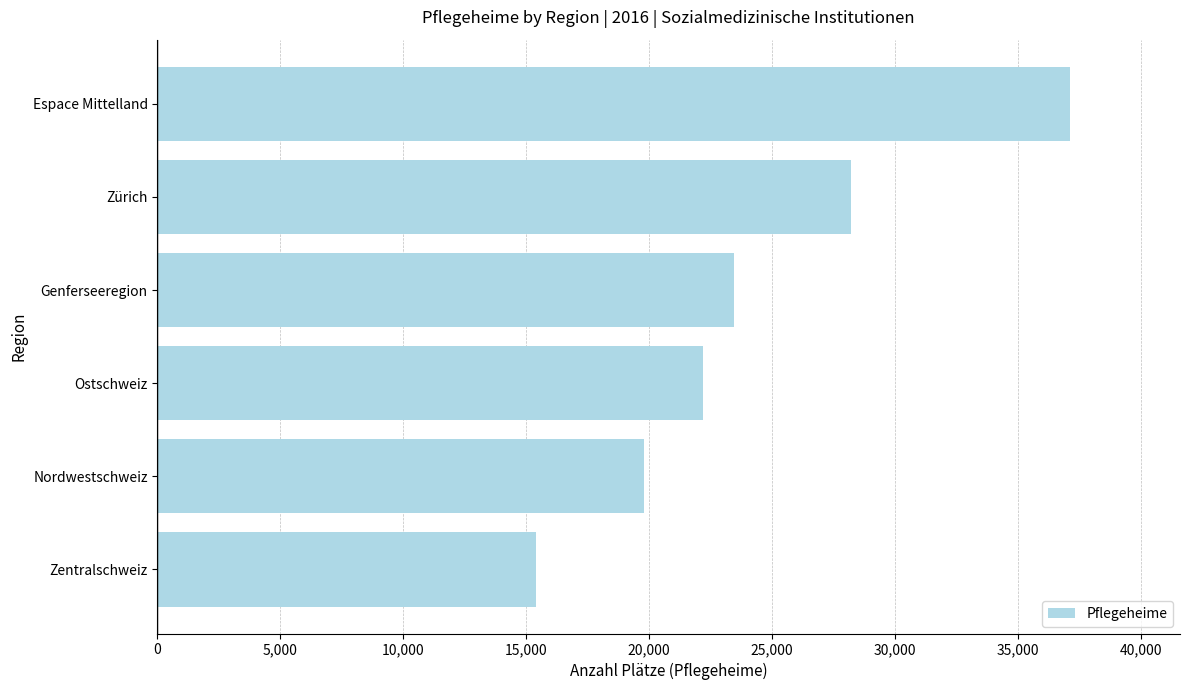

What value does the data have at Nordwestschweiz?

19778